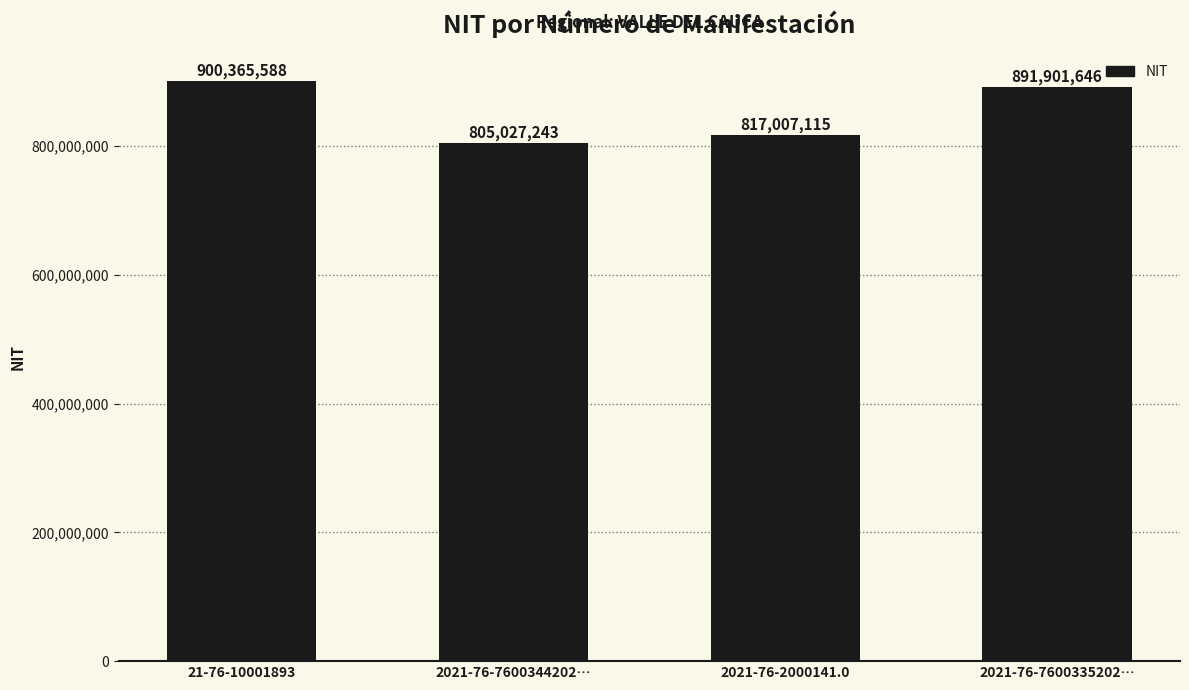

What position from the right is 2021-76-2000141.0?

2